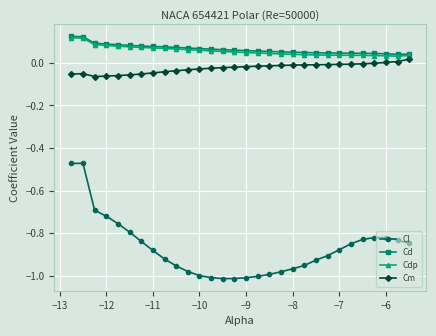

Which series has the largest range (max minus min)?

Cl